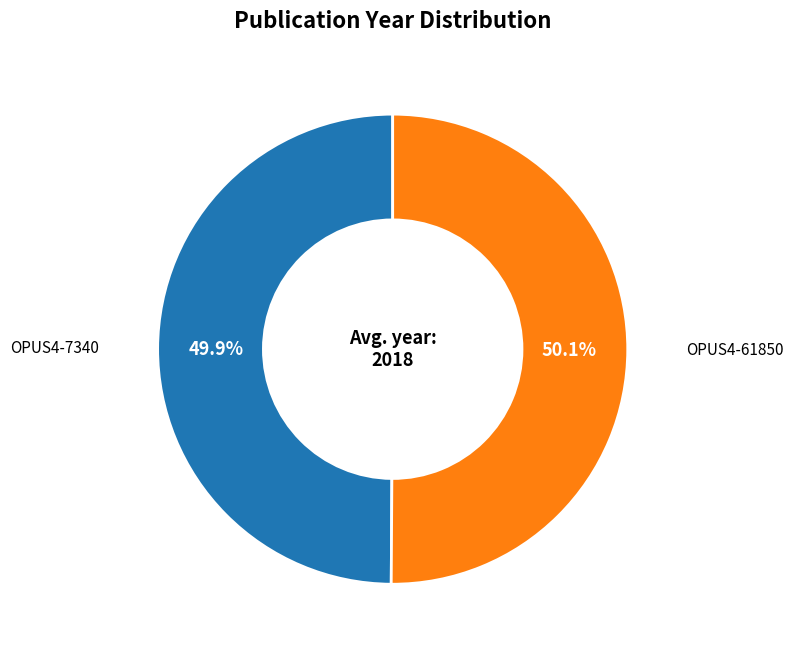

Count the number of slices in the pie.

2